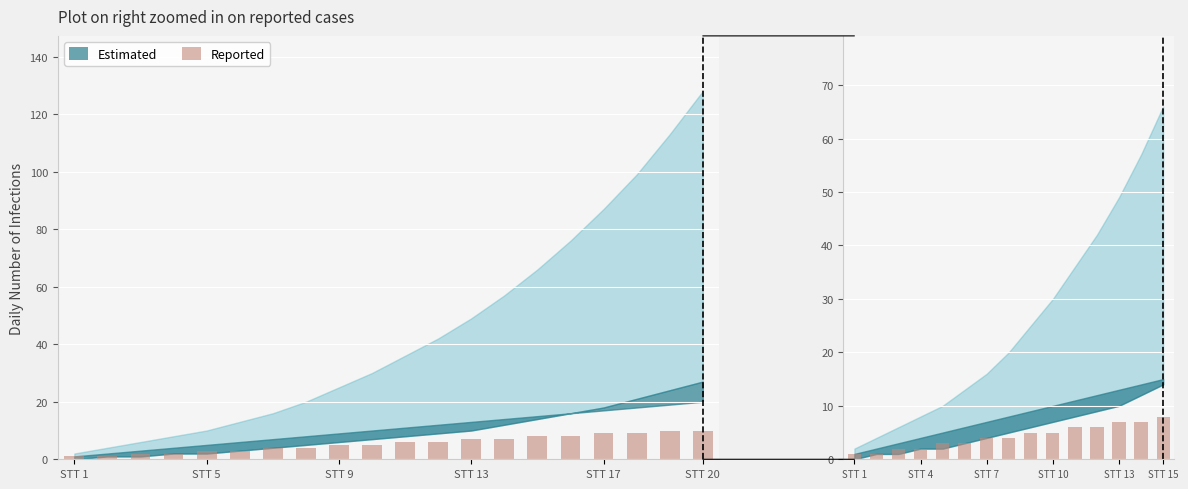

Which label corresponds to the smallest value in the chart?

STT 1